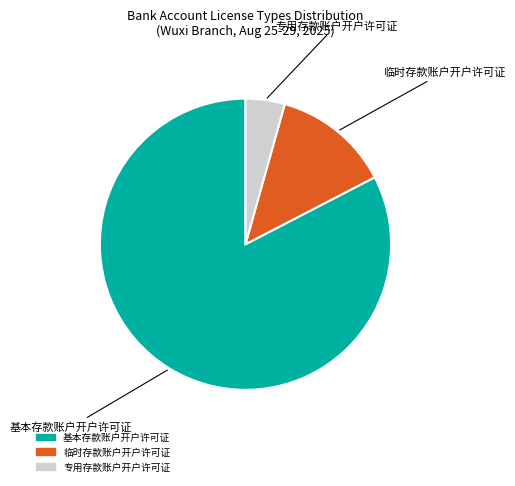

What is the majority slice?

基本存款账户开户许可证